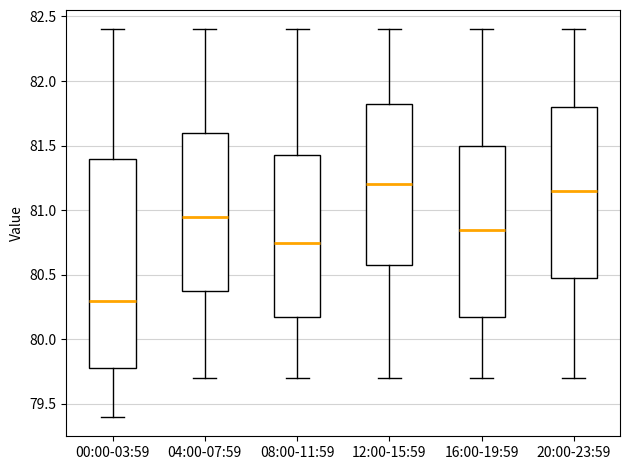

Reading left to right, read every box against the y-axis: the position of its median line, the range the box covers, and the ends of its whiskers. The values are not printed on the chart, so give them approximately, as read against the axis.

00:00-03:59: median 80.30, box 79.80 to 81.40, whiskers 79.40 to 82.40
04:00-07:59: median 80.95, box 80.40 to 81.60, whiskers 79.70 to 82.40
08:00-11:59: median 80.75, box 80.20 to 81.45, whiskers 79.70 to 82.40
12:00-15:59: median 81.20, box 80.60 to 81.85, whiskers 79.70 to 82.40
16:00-19:59: median 80.85, box 80.20 to 81.50, whiskers 79.70 to 82.40
20:00-23:59: median 81.15, box 80.50 to 81.80, whiskers 79.70 to 82.40